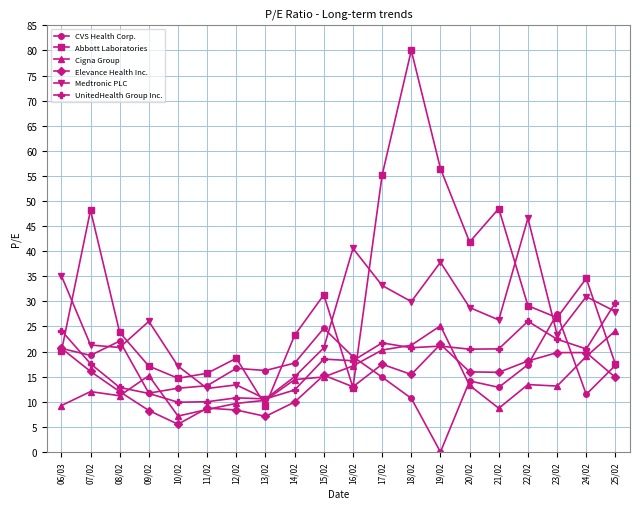

What is the spread (max minus min) of values at 20/02?

28.6